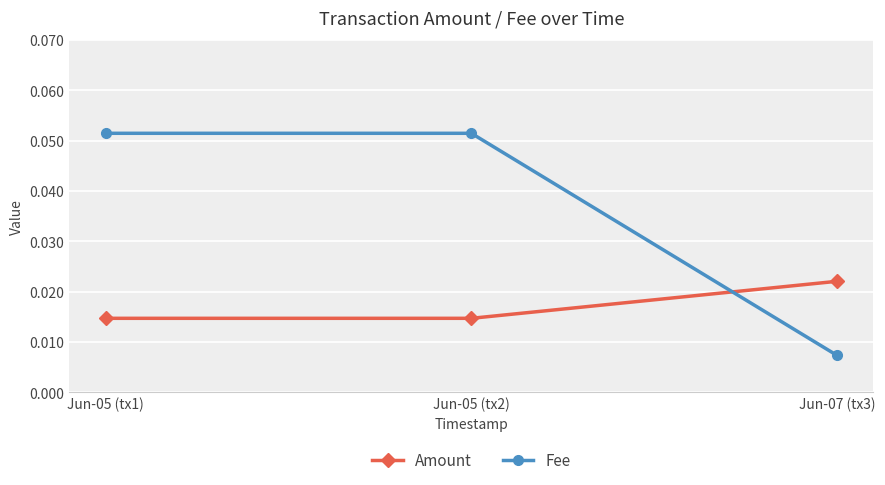

What are all the series names shown in the legend?

Amount, Fee